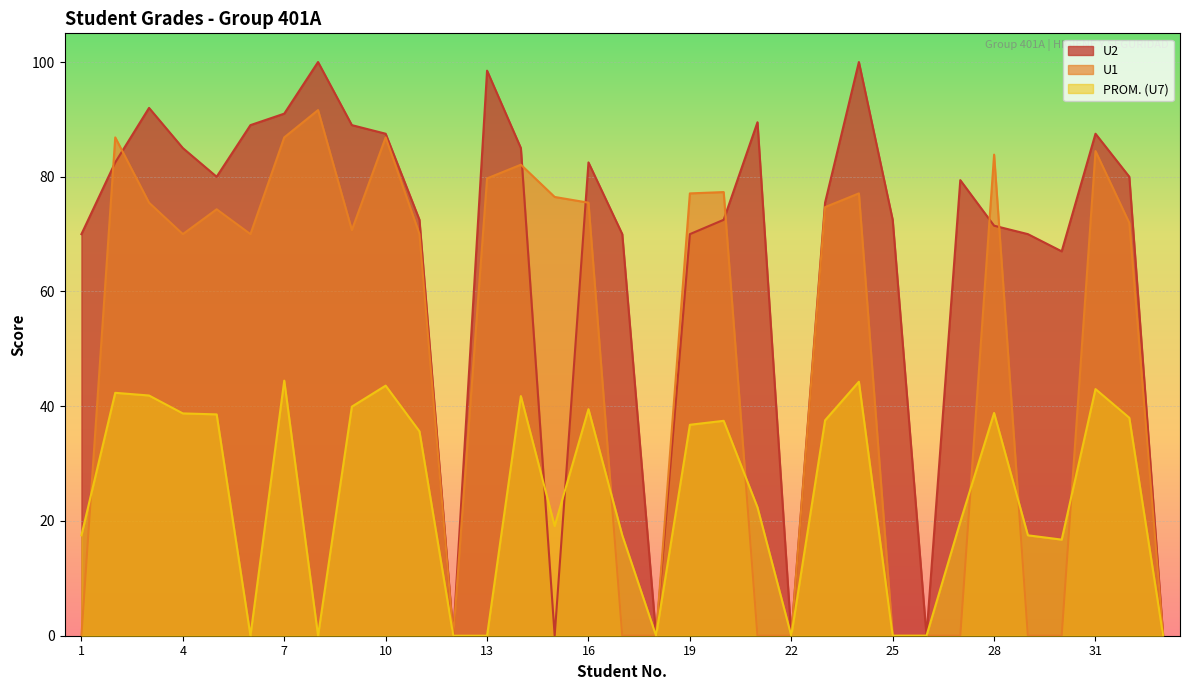

At which category is the sum across all series the highest?

7